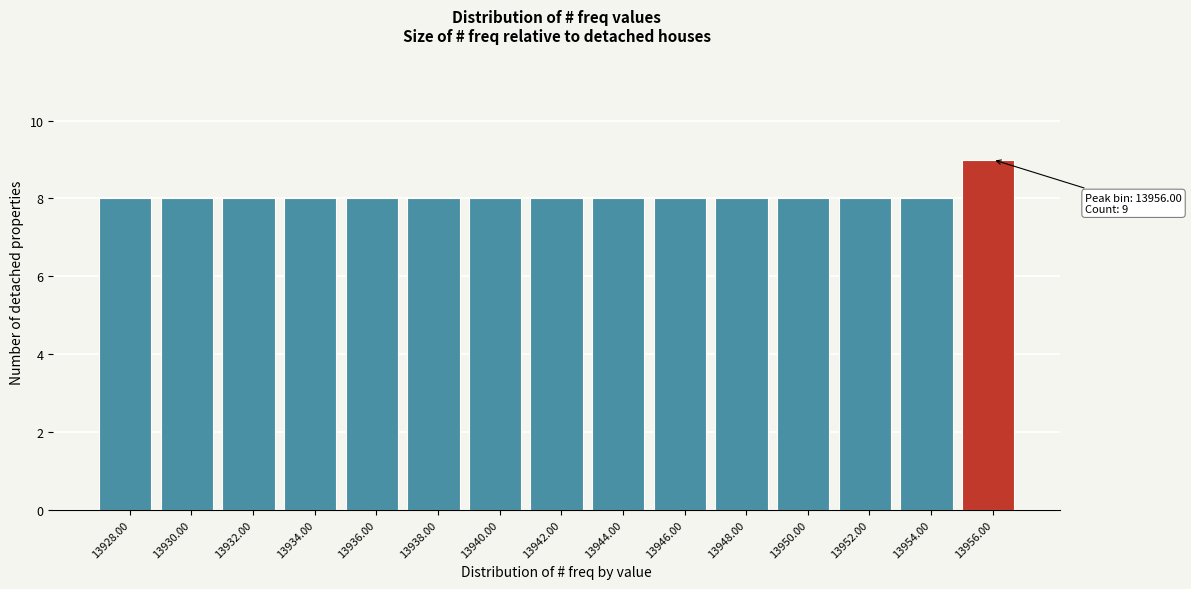

Reading left to right, transcribe all the data shown in this chart.

13928.00=8	13930.00=8	13932.00=8	13934.00=8	13936.00=8	13938.00=8	13940.00=8	13942.00=8	13944.00=8	13946.00=8	13948.00=8	13950.00=8	13952.00=8	13954.00=8	13956.00=9